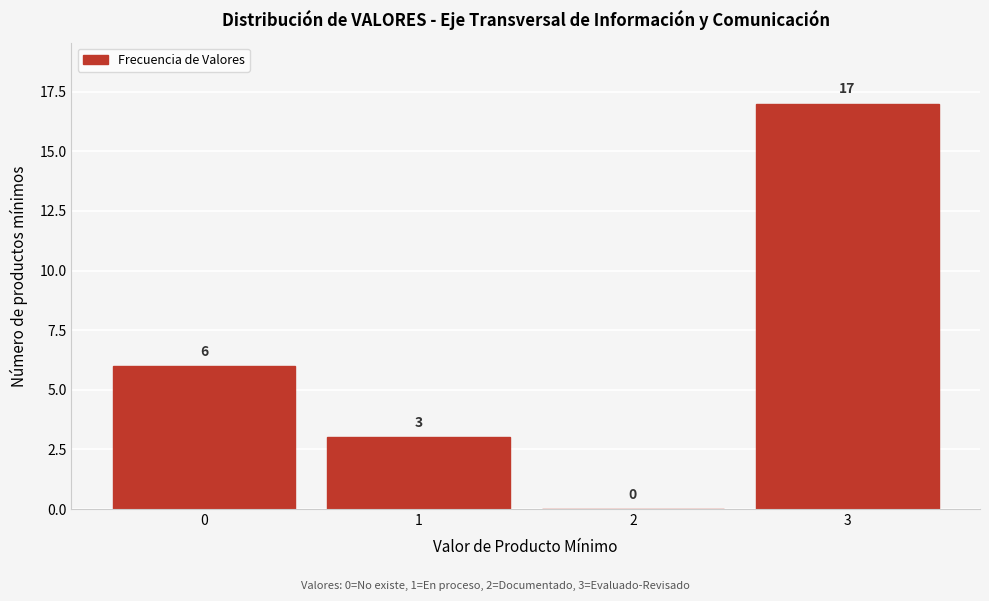

Which range on the x-axis has the tallest bar?

2.5 to 3.5